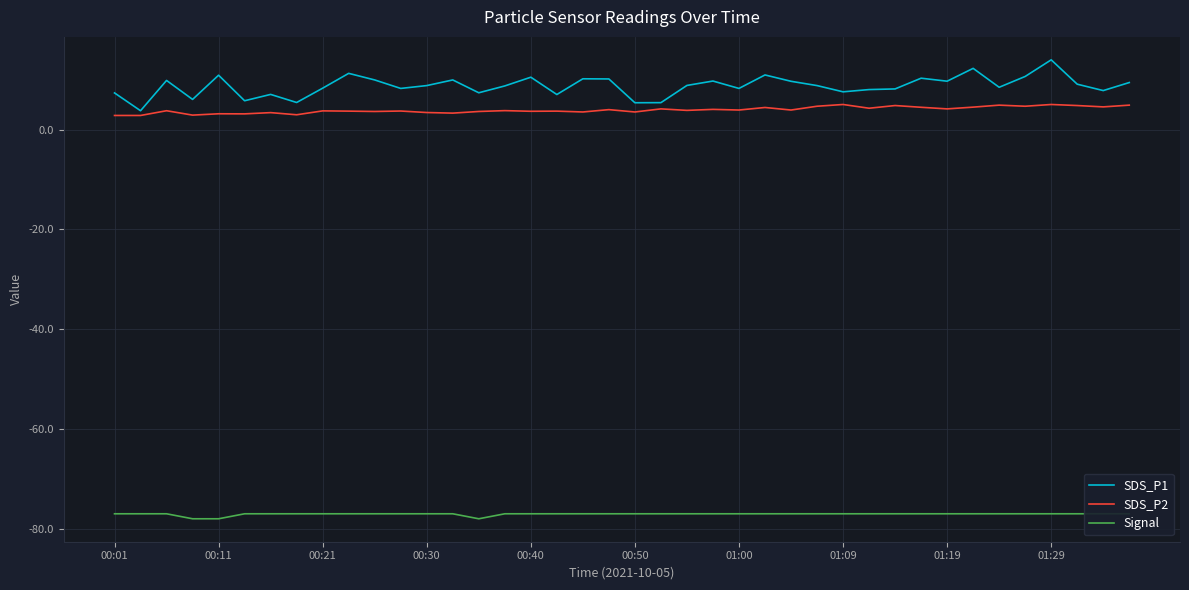

What is the approximate value of SDS_P2 at 00:30?

3.4